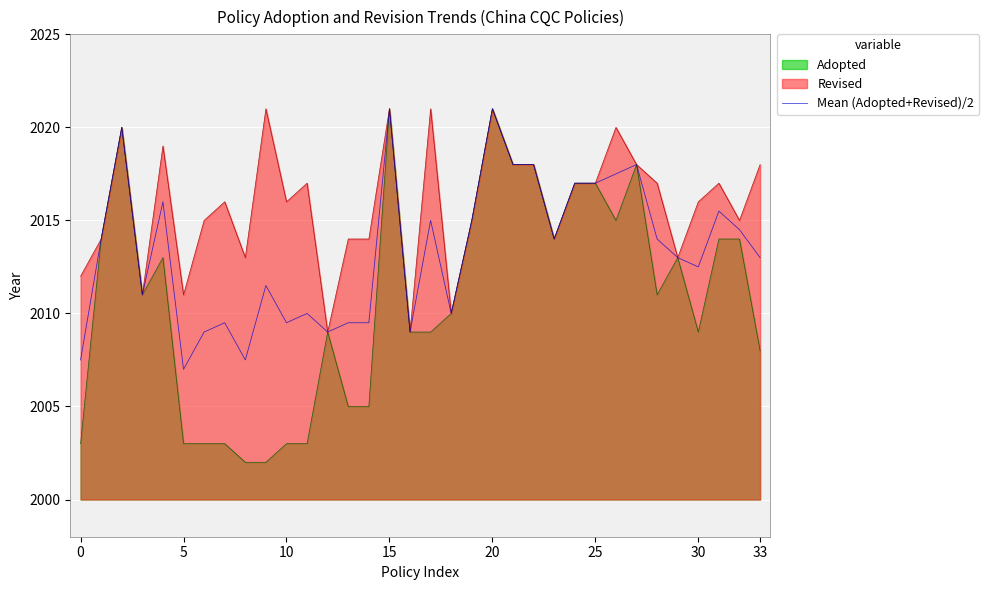

What is the smallest value displayed?

2002.0